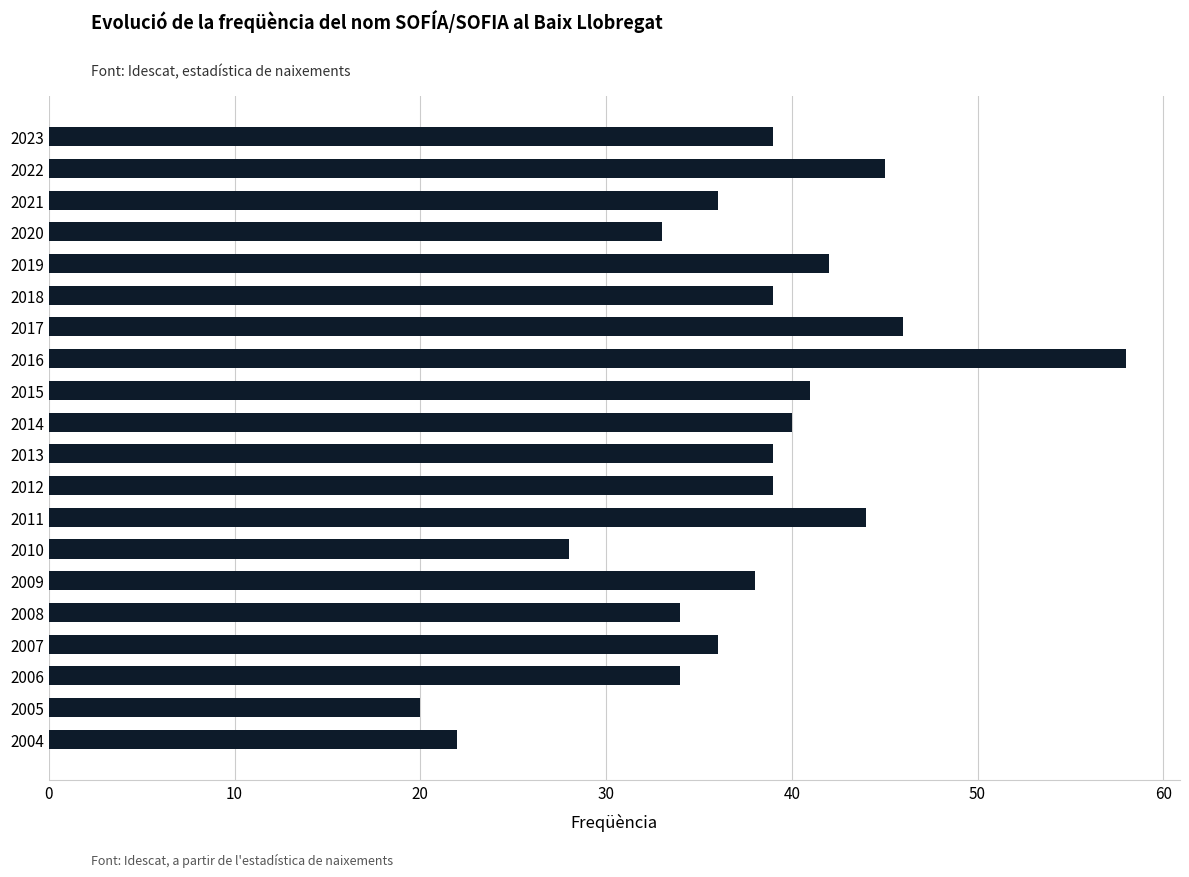

Is it true that the value at 2020 is 33?

True